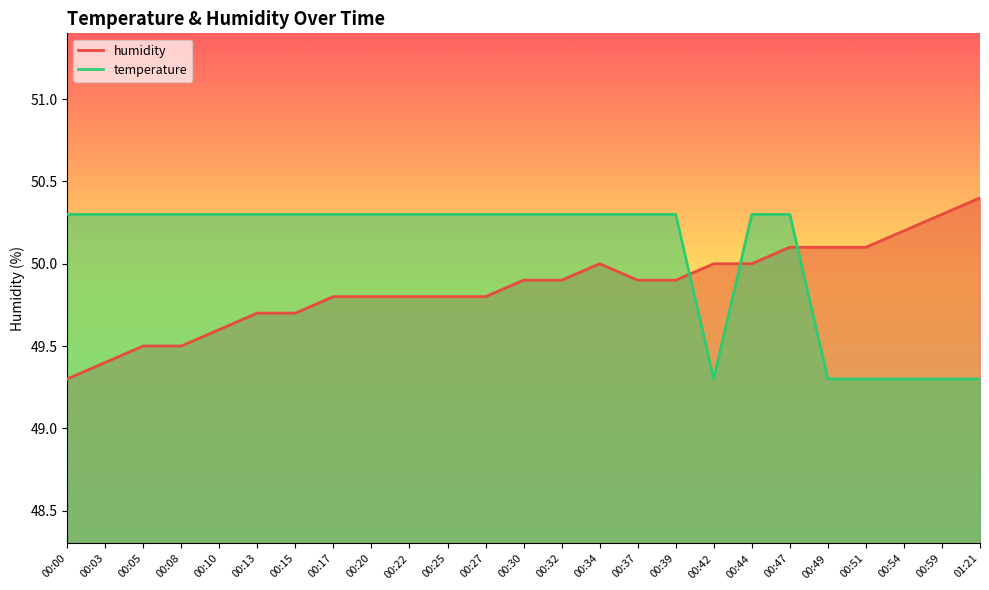

At 00:17, list the series in order from smallest to largest.

humidity, temperature